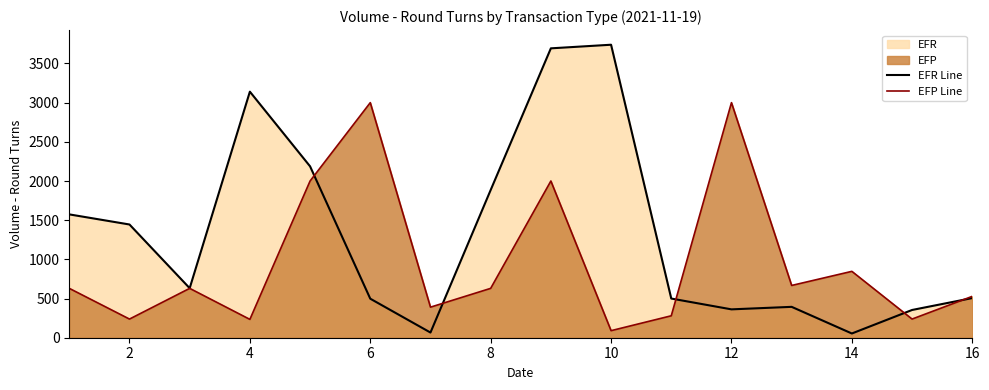

How many lines are shown in the chart?

2